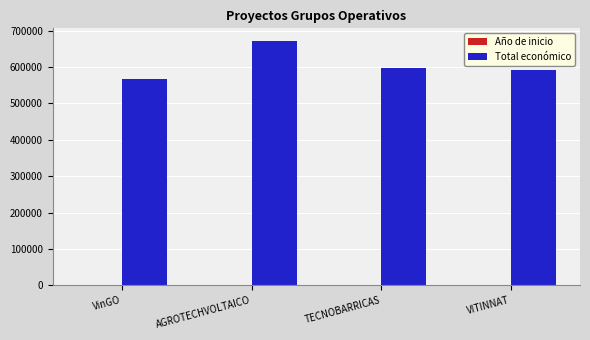

What is the sum of all Total económico values?

2427367